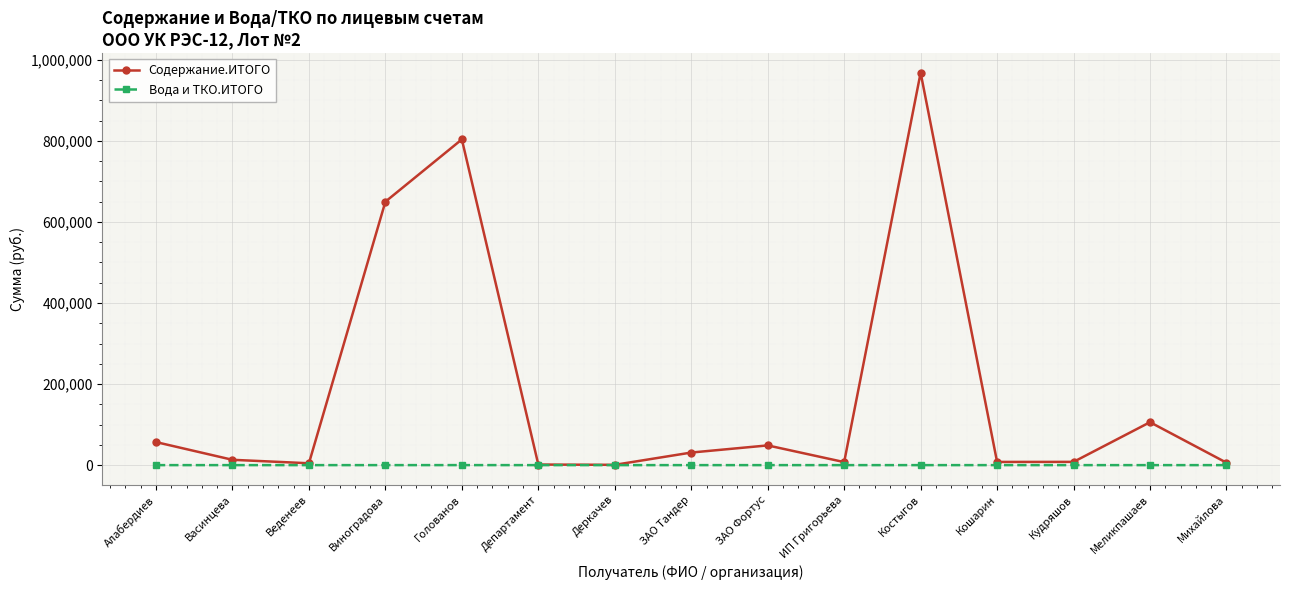

What is the label of the 10th point from the right?

Департамент